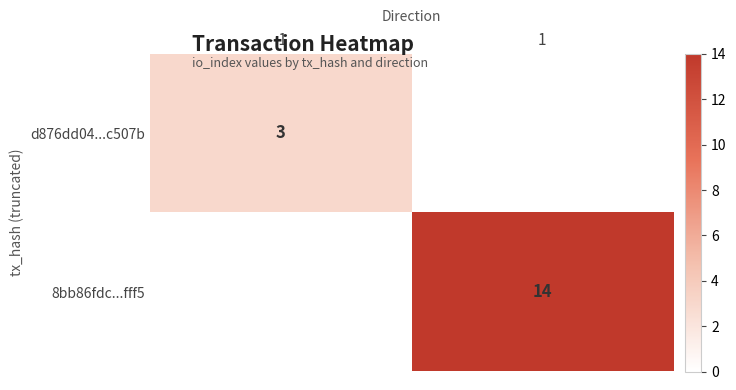

At which category is the sum across all series the highest?

1